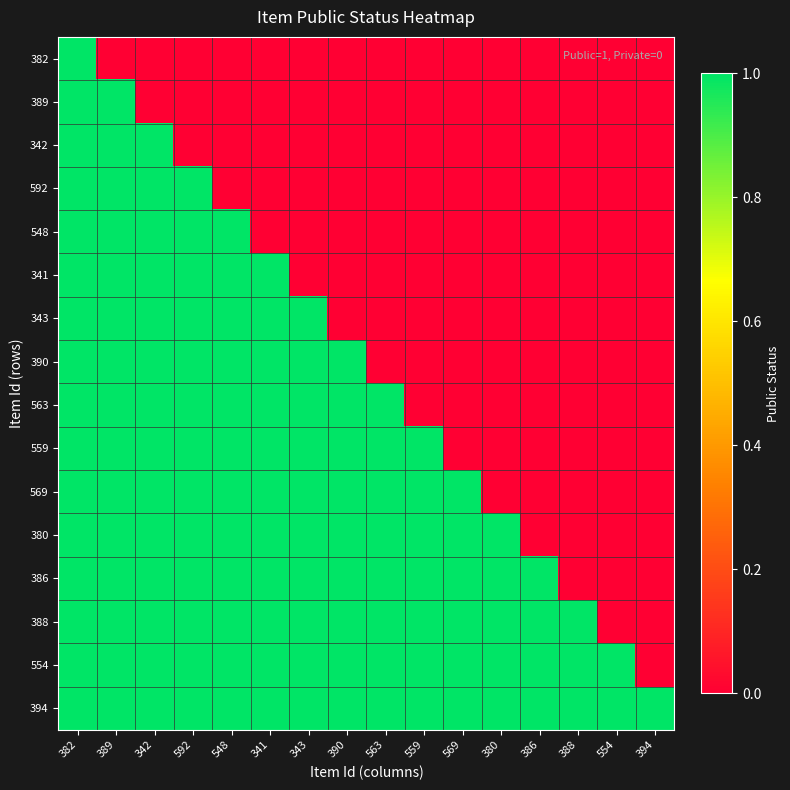

At how many categories does at least one series exceed 0?

16